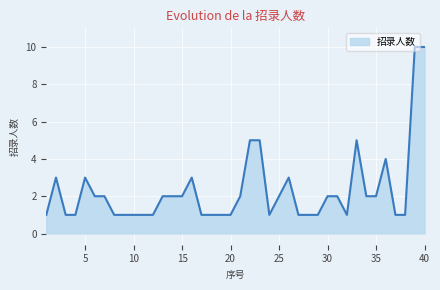

What is the maximum value shown in the chart?

10